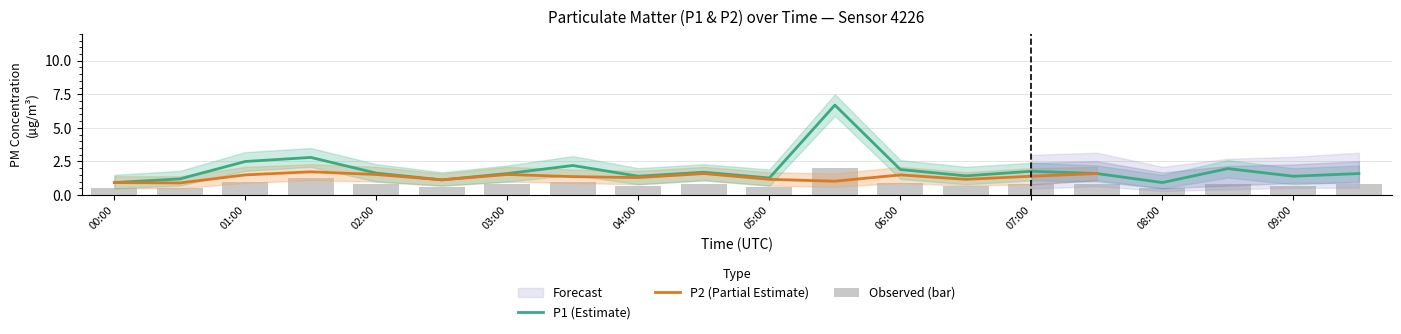

What is the ratio of the value at 03:00 to the value at 05:00?

1.3